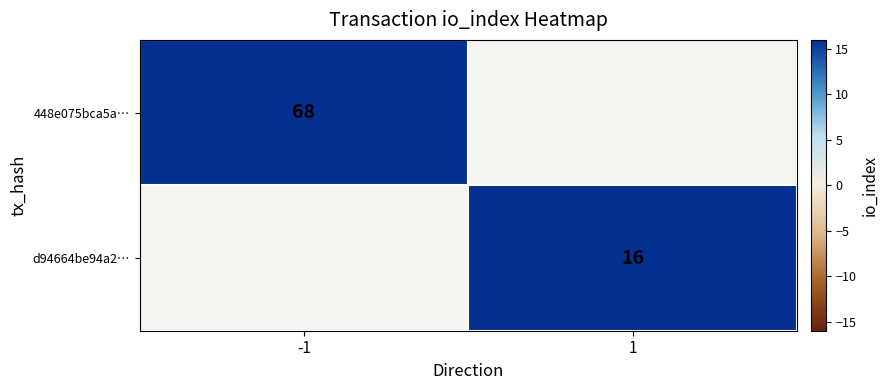

Is it true that 448e075bca5a… equals 68 at -1?

True